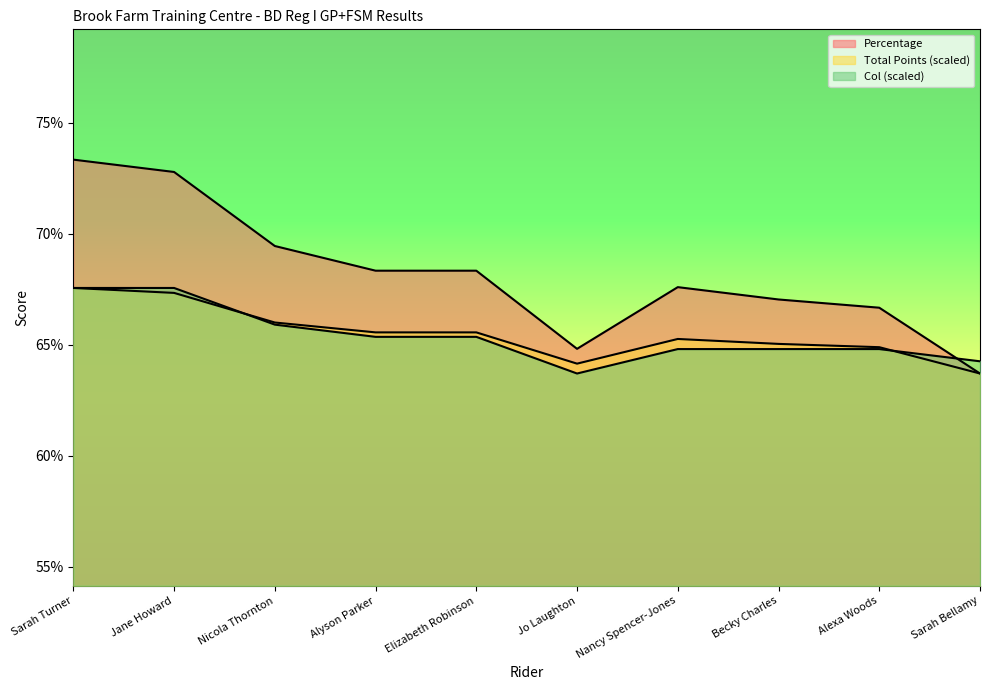

List the series in order of their peak value, lowest first.

Total Points, Col, Percentage